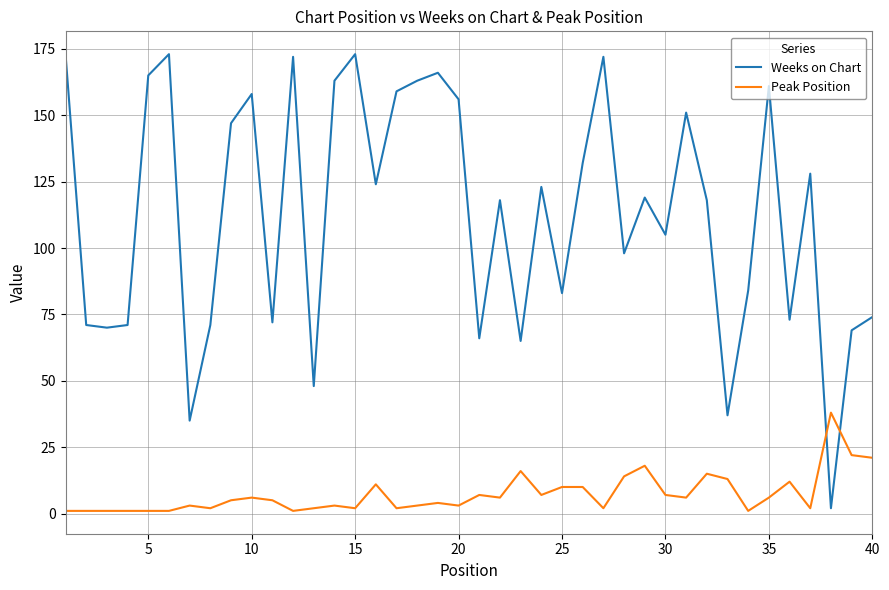

What is the maximum value for Peak Position?

38